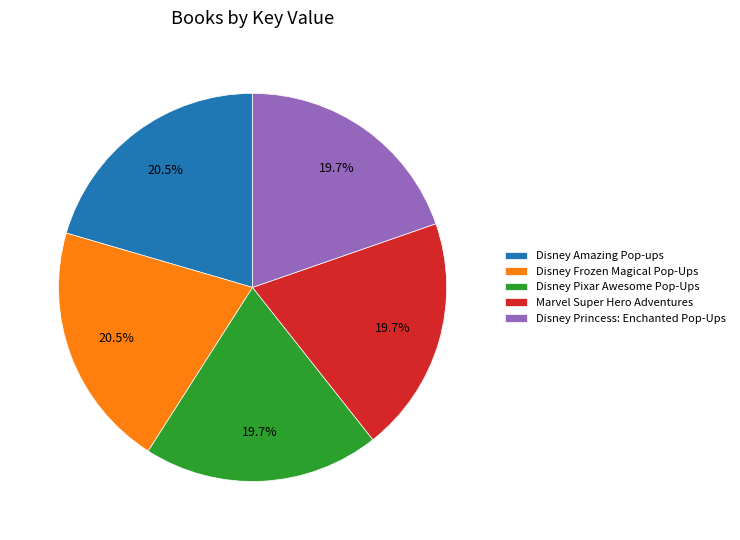

True or false: Disney Princess: Enchanted Pop-Ups accounts for 20% of the total.

True